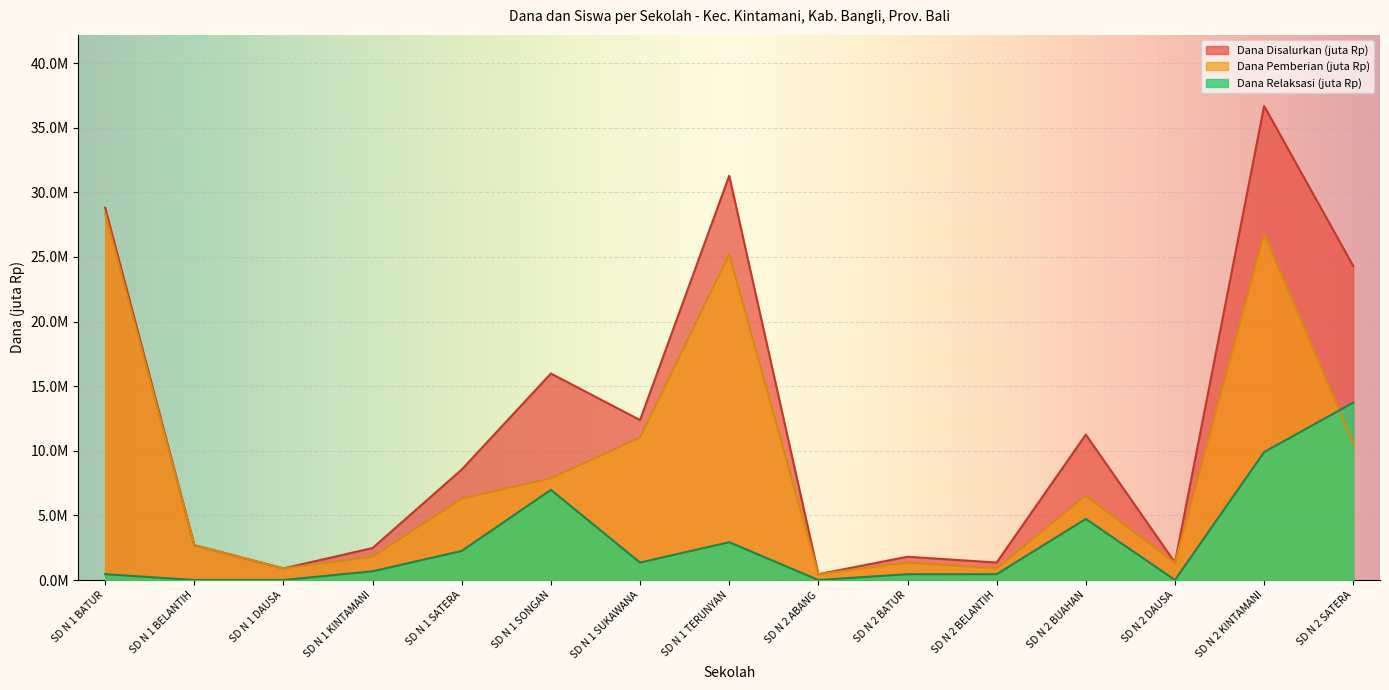

How many intersections are there between Dana Relaksasi and Dana Pemberian?

1